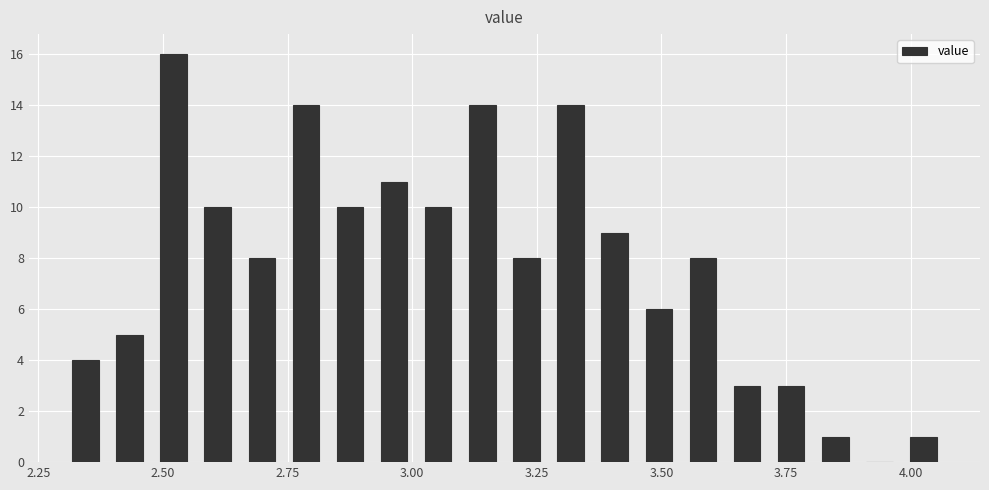

Read against the x-axis, roughly where is the centre of the tallest bar?

2.50